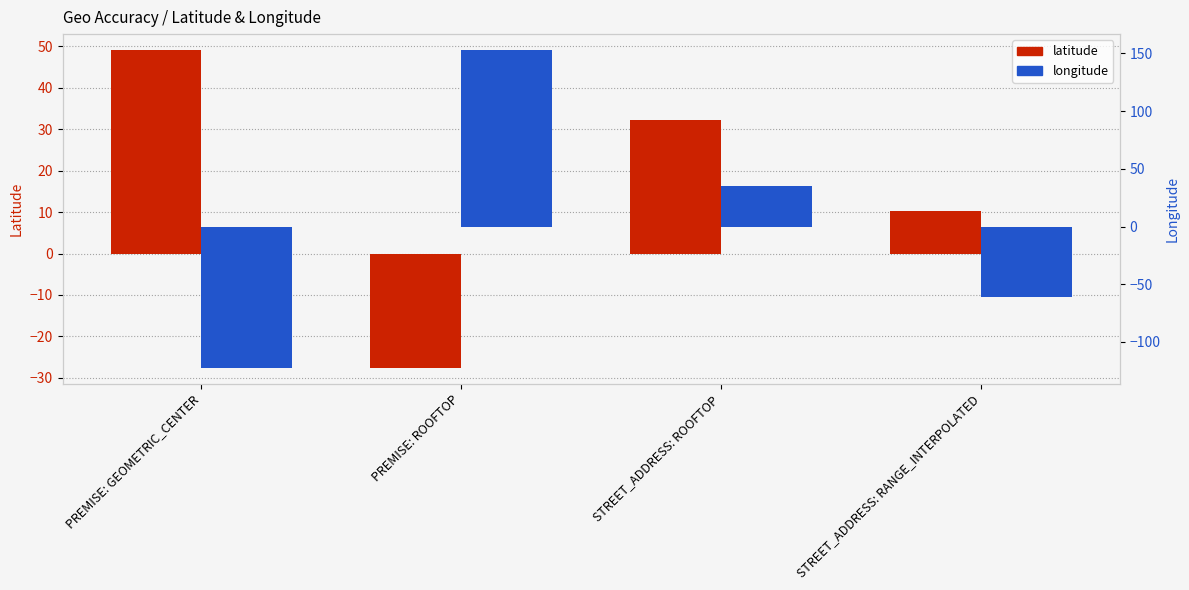

Is it true that longitude equals -122.4 at PREMISE: GEOMETRIC_CENTER?

True